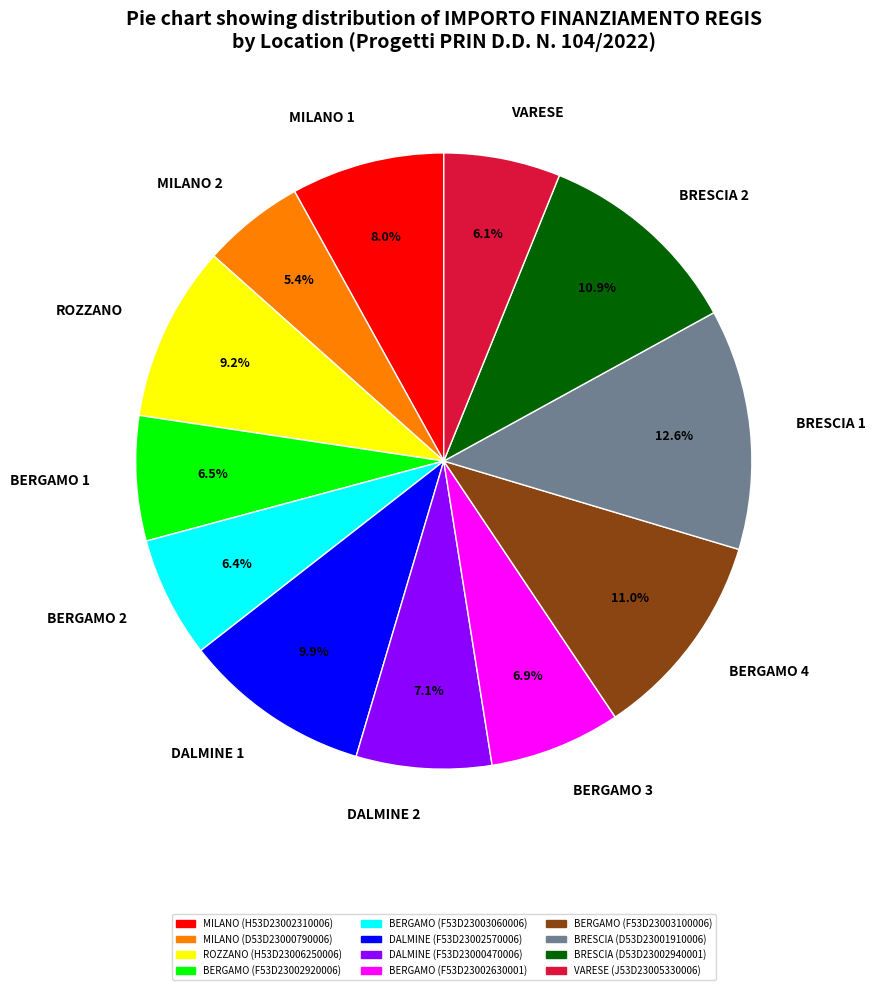

Which category has the biggest portion of the pie?

BRESCIA 1